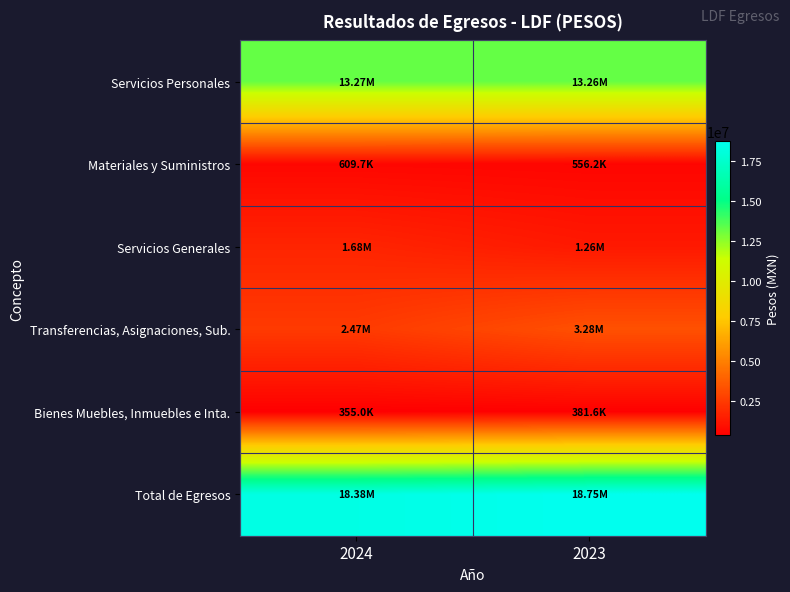

At how many categories does at least one series exceed 1835383?

2